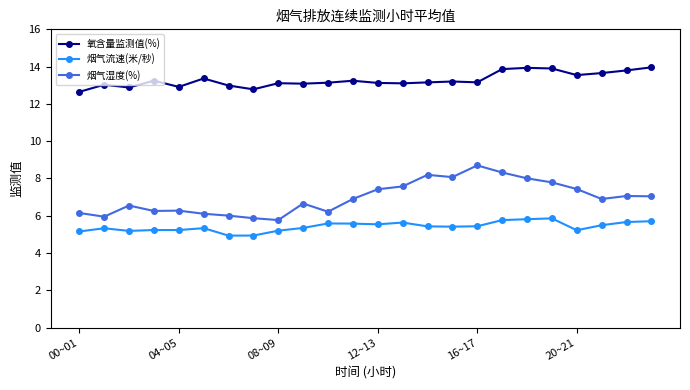

What is the maximum value shown in the chart?

14.0